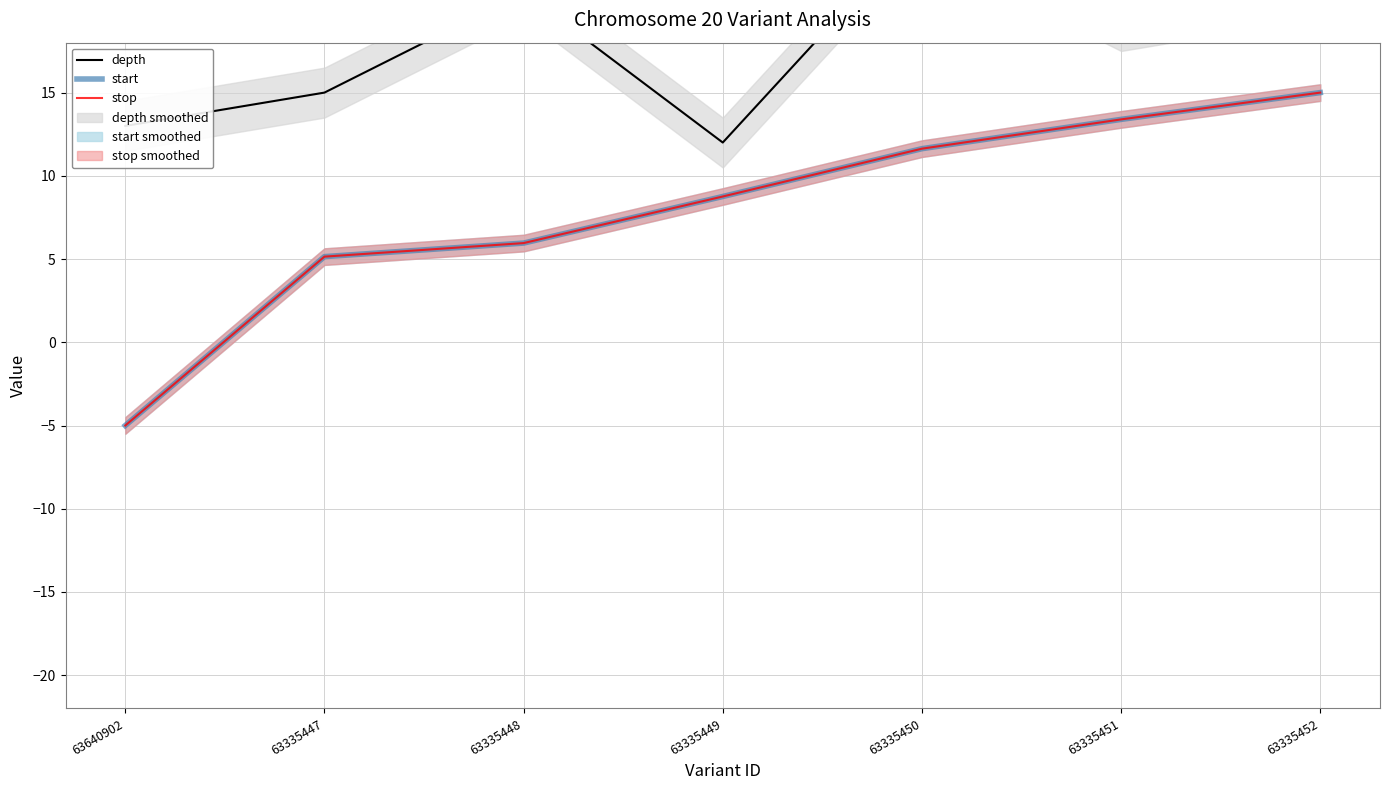

How many values in the depth series exceed 19?

3